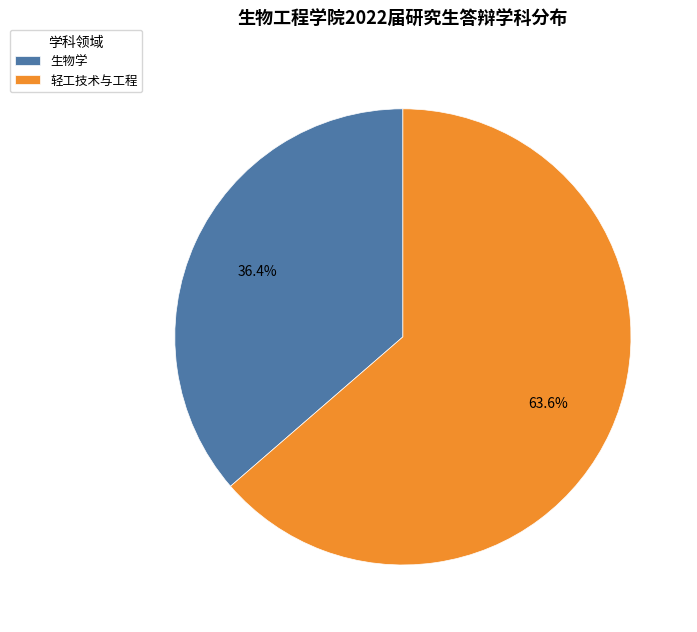

To the nearest percent, what is the difference between the largest and smallest slice percentages?

27%